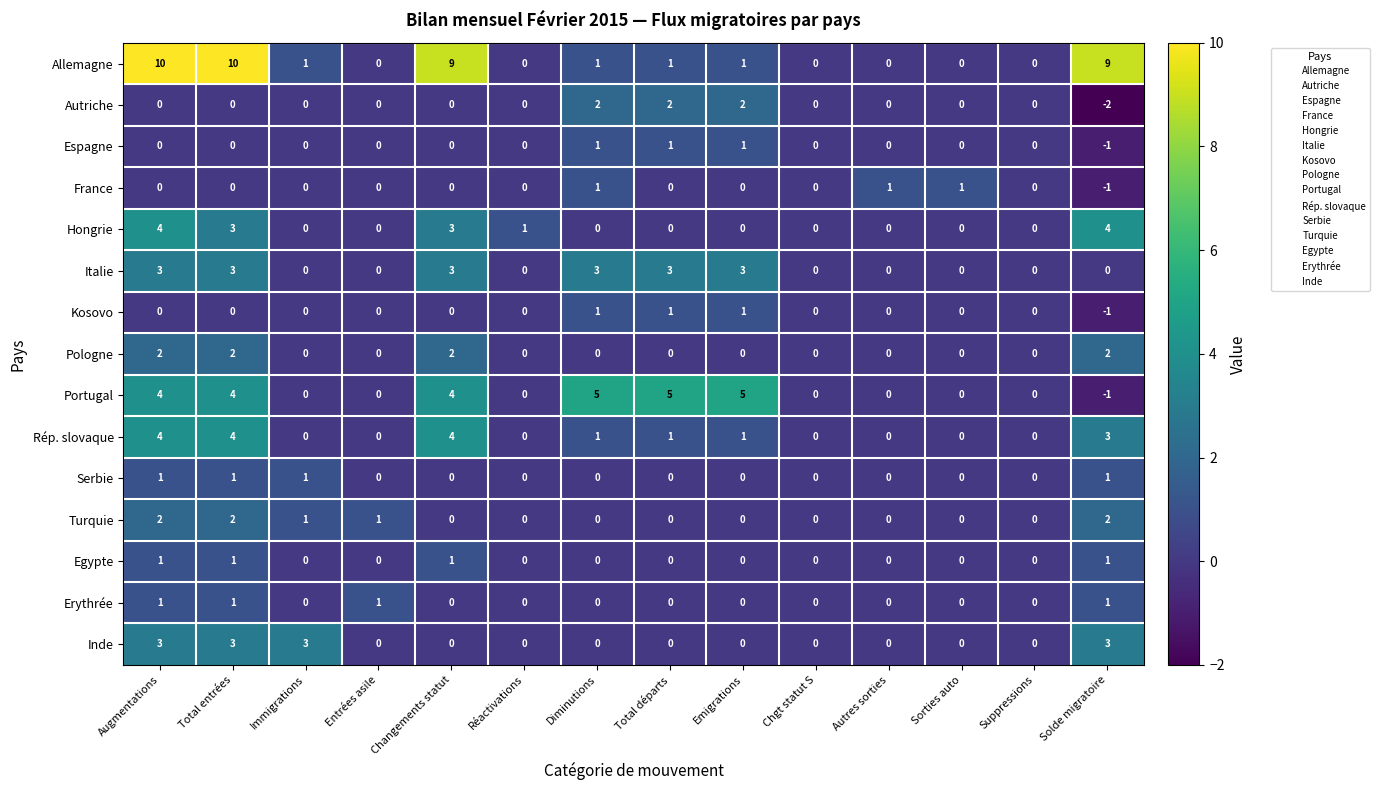

What is the spread (max minus min) of values at Diminutions?

5